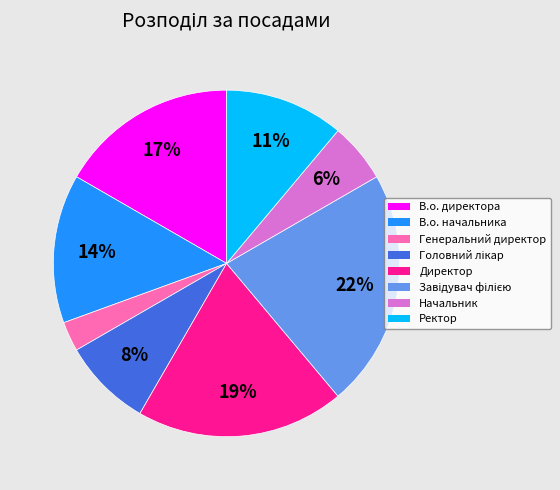

Do Ректор and Начальник together represent more than half of the pie?

No